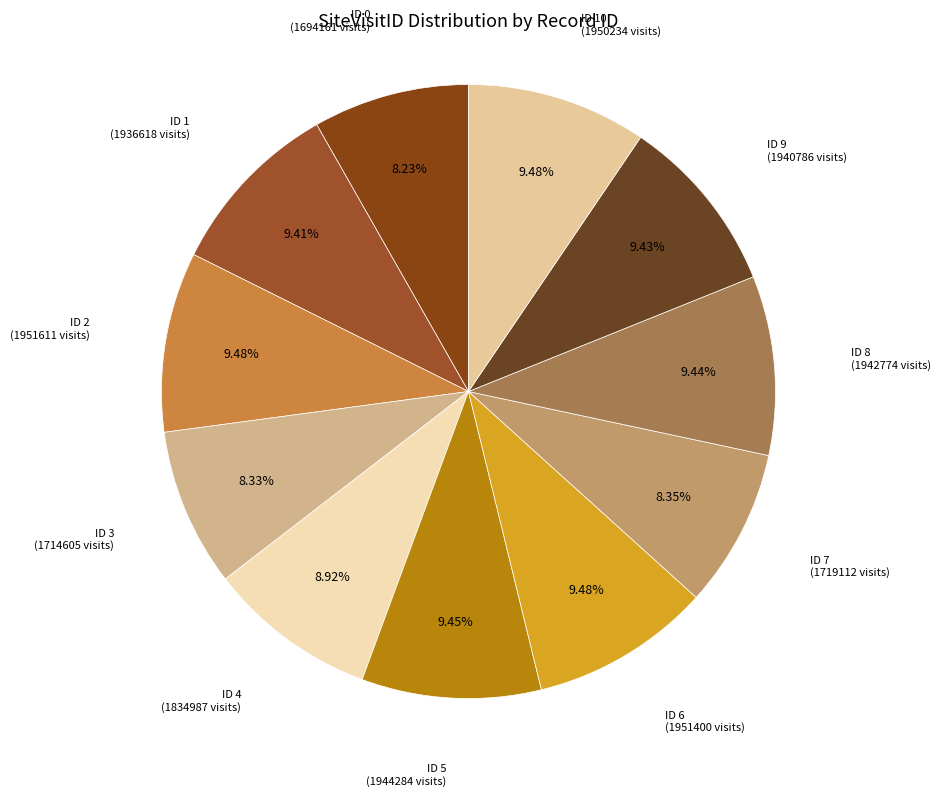

Which category has the biggest portion of the pie?

2